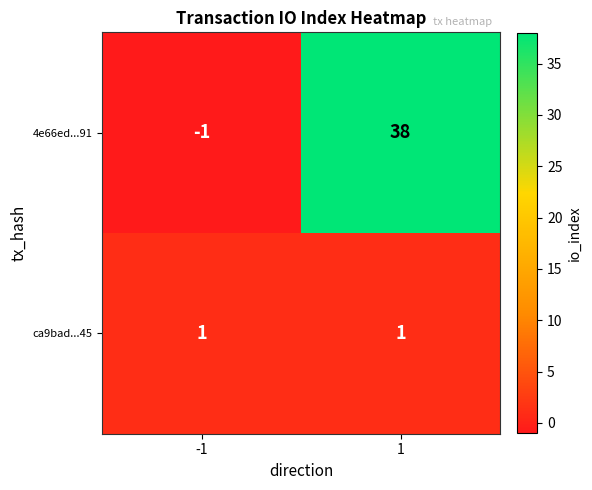

Reading left to right, transcribe all the data shown in this chart.

4e66ed...91: -1	38
ca9bad...45: 1	1